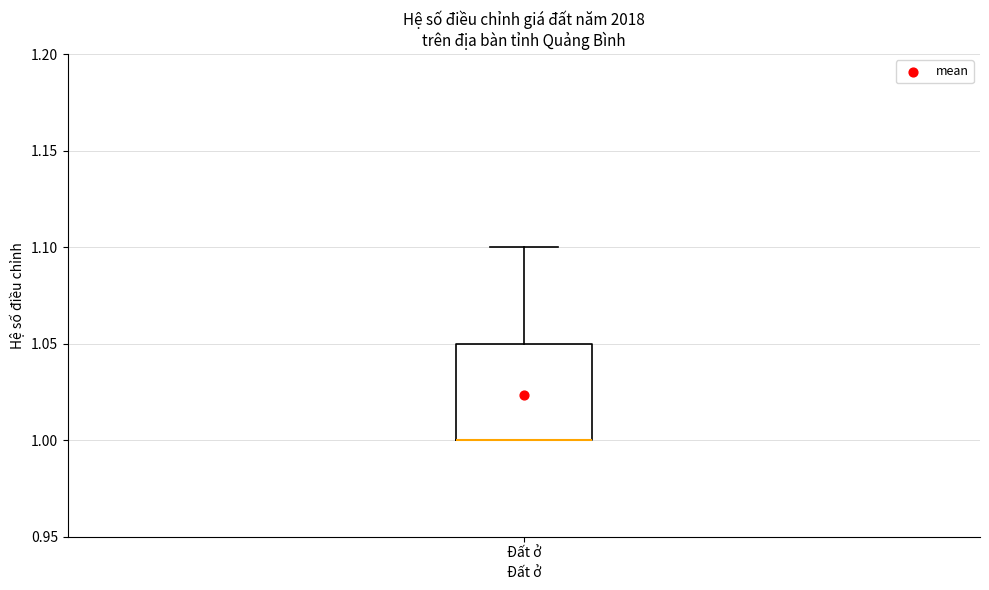

Transcribe this box plot: give where the median line is, the range the box spans, and where the two whiskers end, as read against the y-axis. The values are not printed on the chart, so give them approximately, as read against the axis.

median 1.00 (drawn on the box's lower edge), box 1.00 to 1.05, whiskers 1.00 to 1.10